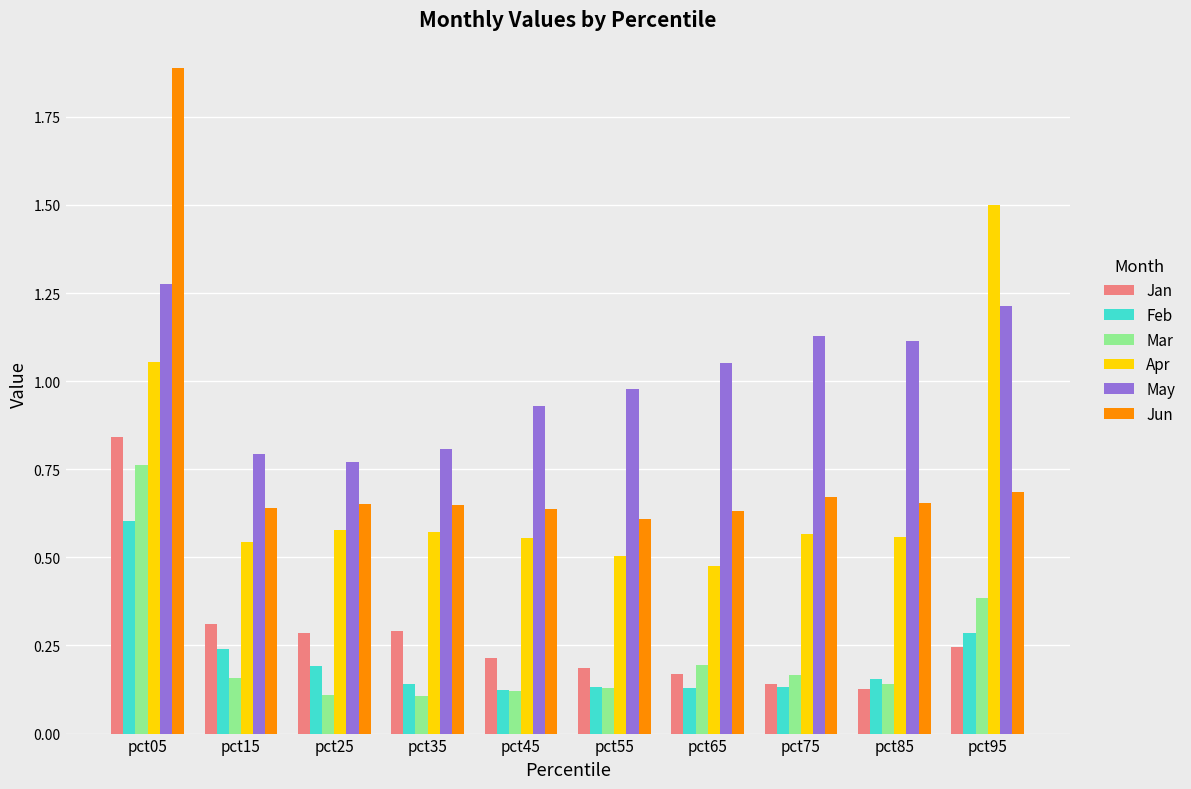

At which label does May first exceed 1?

pct05